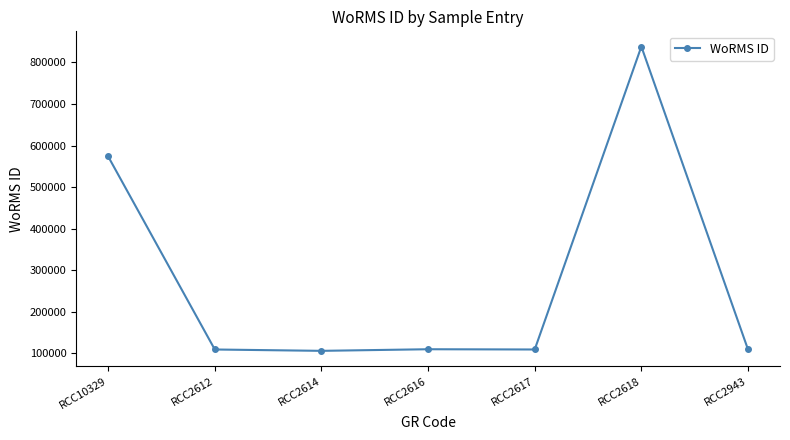

True or false: the data has more than 0 interior local peaks.

True